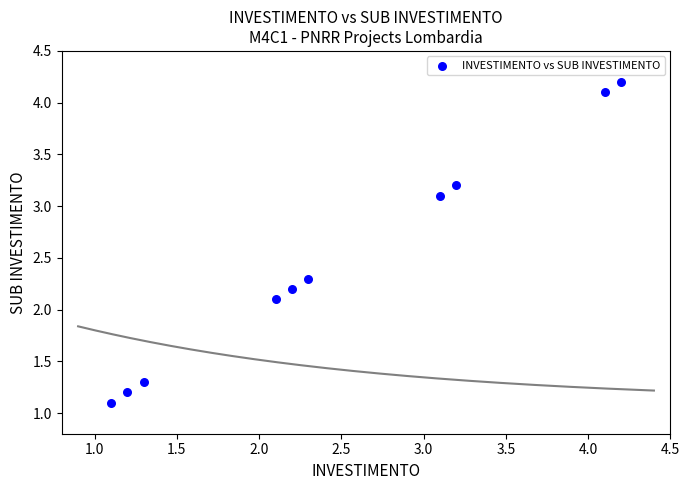

What Y value in the scatter plot is closest to 2?

2.1